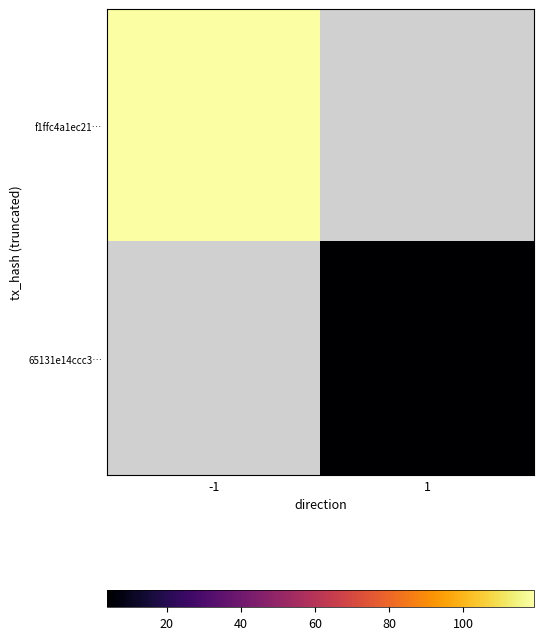

Is it true that f1ffc4a1ec21… equals 65.2 at -1?

False